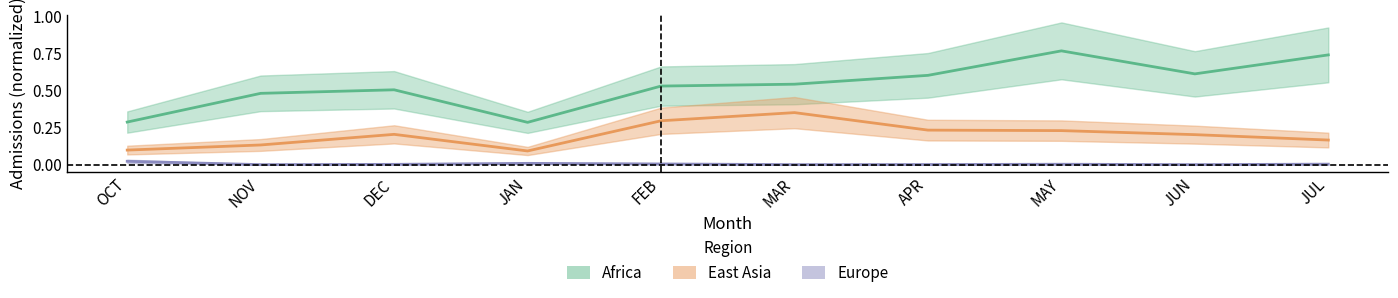

Between DEC and JUL, which series saw the biggest shift?

Africa